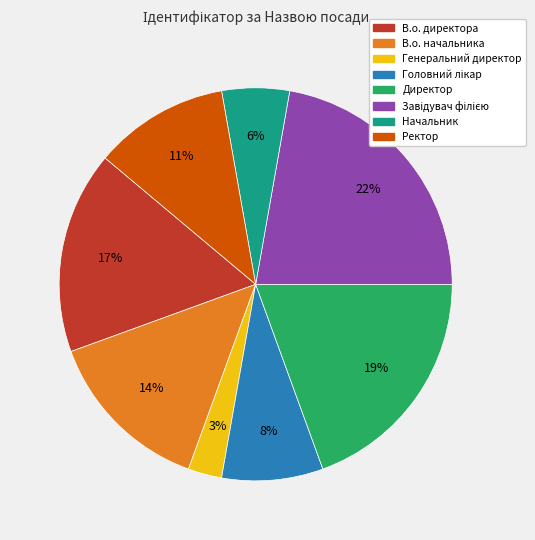

To the nearest percent, what is the difference between the largest and smallest slice percentages?

19%